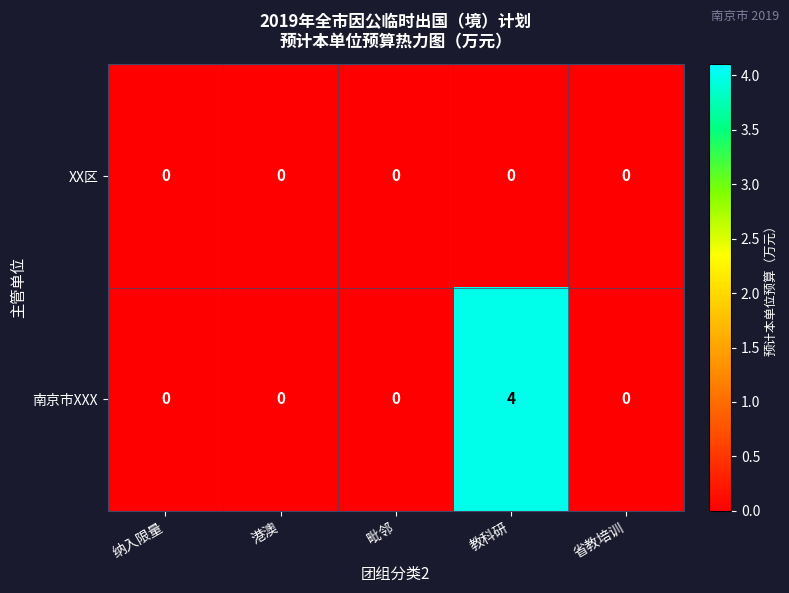

Is it true that 南京市XXX equals 0 at 毗邻?

True